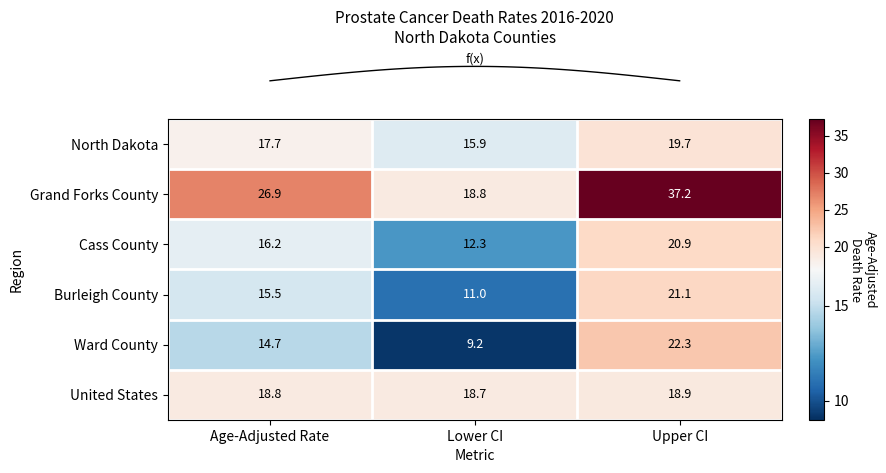

List the series in order of their peak value, highest first.

Grand Forks County, Ward County, Burleigh County, Cass County, North Dakota, United States